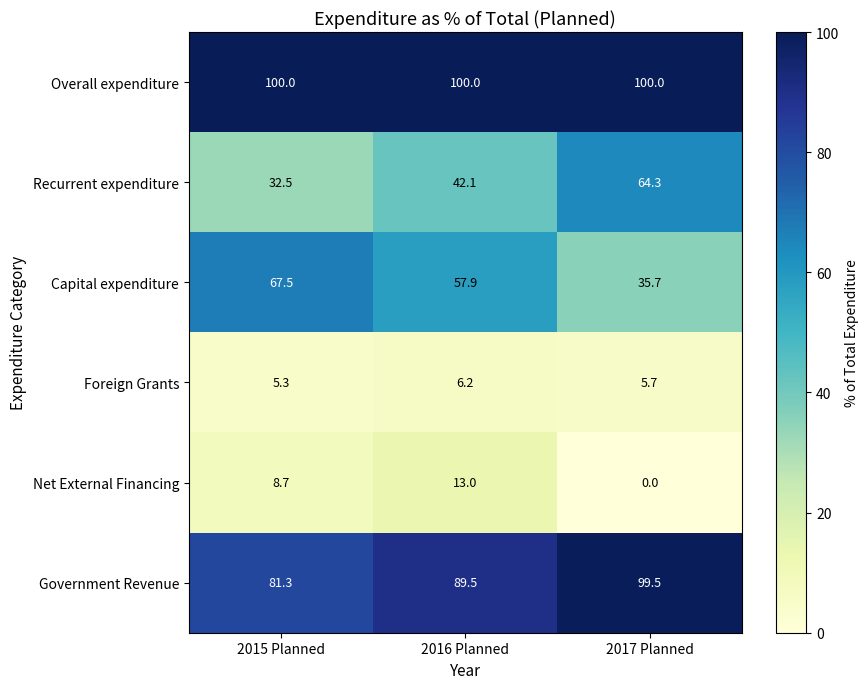

At which category is the sum across all series the highest?

2016 Planned